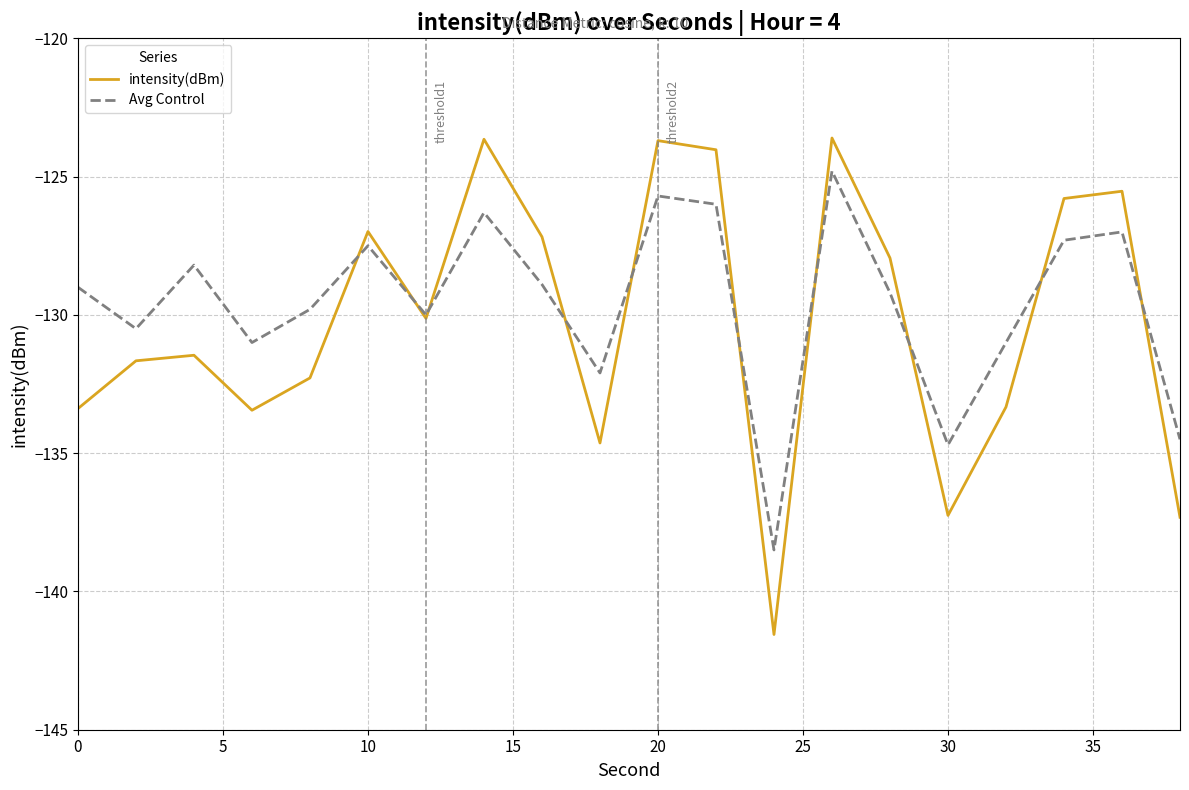

In intensity(dBm), how many points are higher than both neighbors (excluding endpoints)?

6